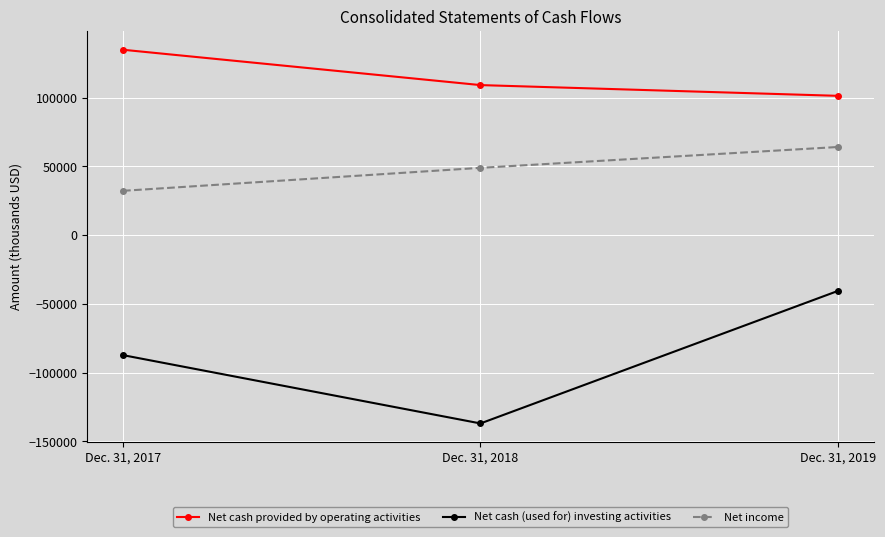

Does the chart have visible grid lines?

Yes